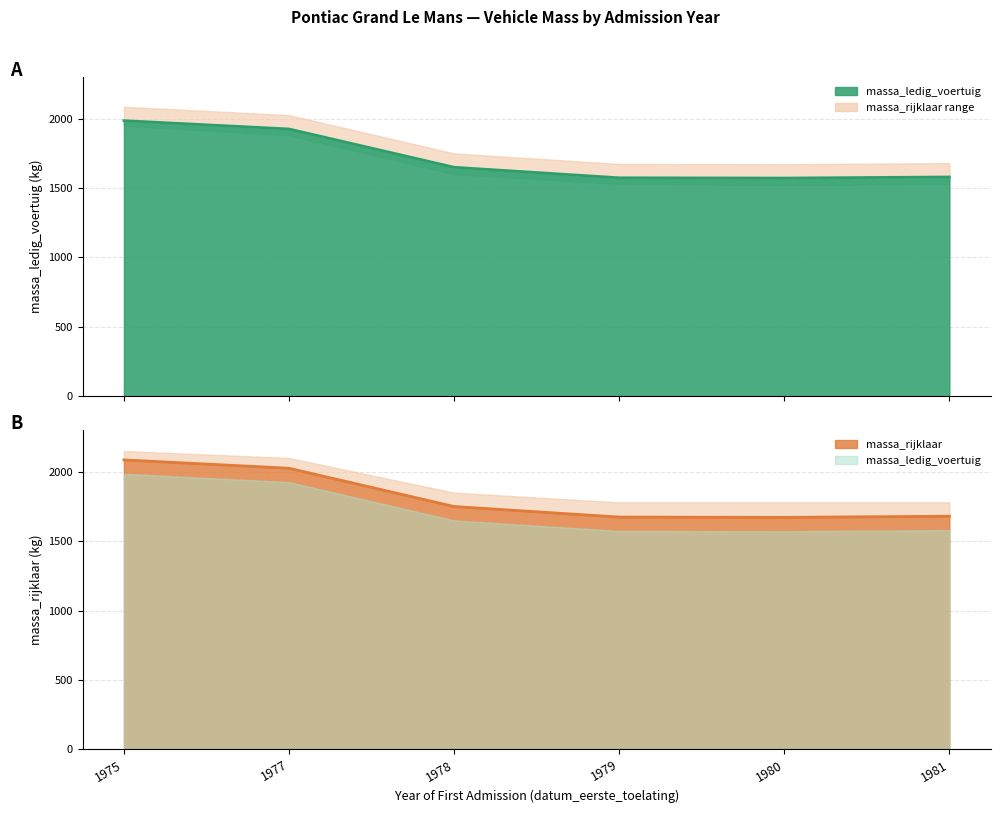

What is the average value of the massa_rijklaar series?

1815